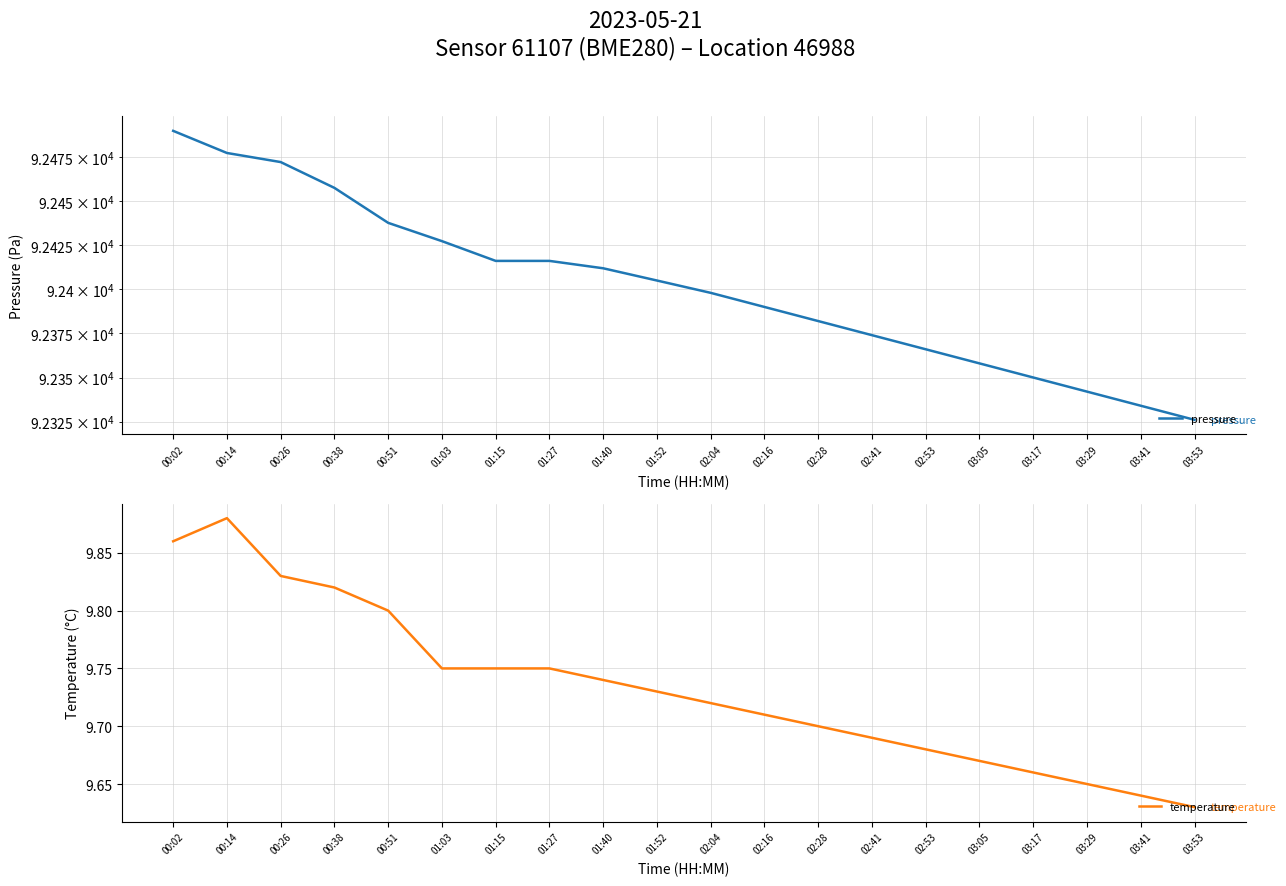

What is the difference between the second highest and minimum values in the pressure series?

151.4